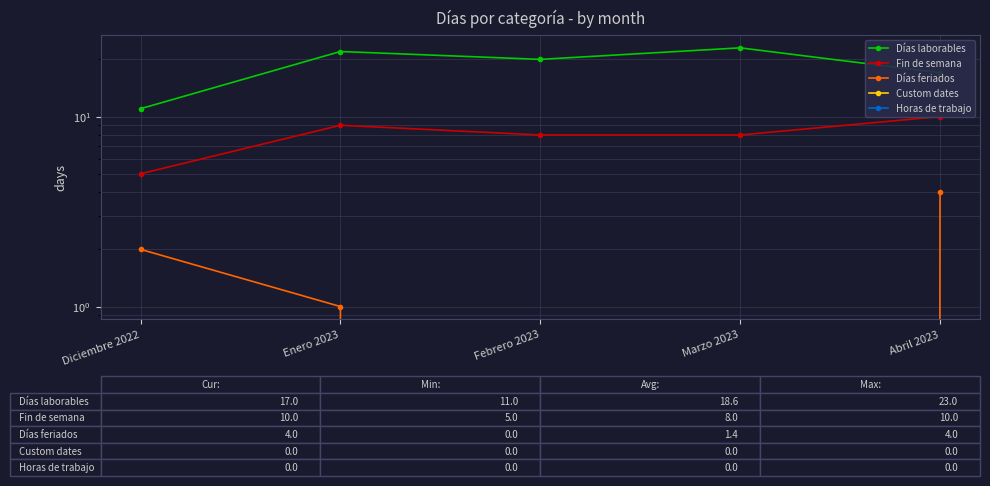

What is the label of the 3rd point from the right?

Febrero 2023